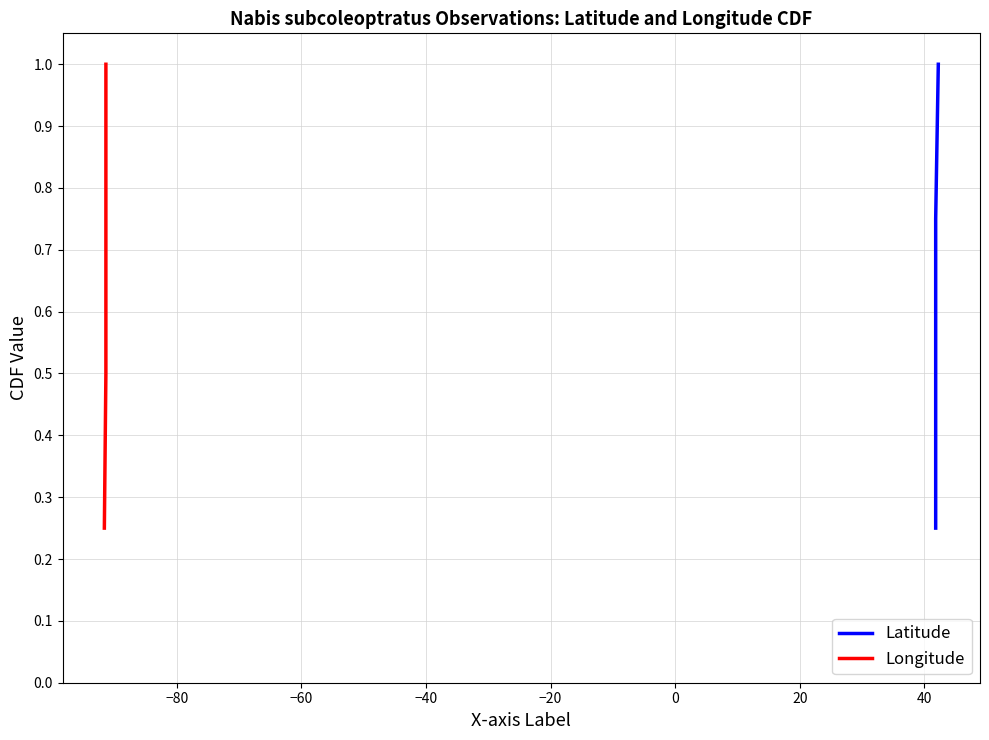

How many data points does each series have?

4